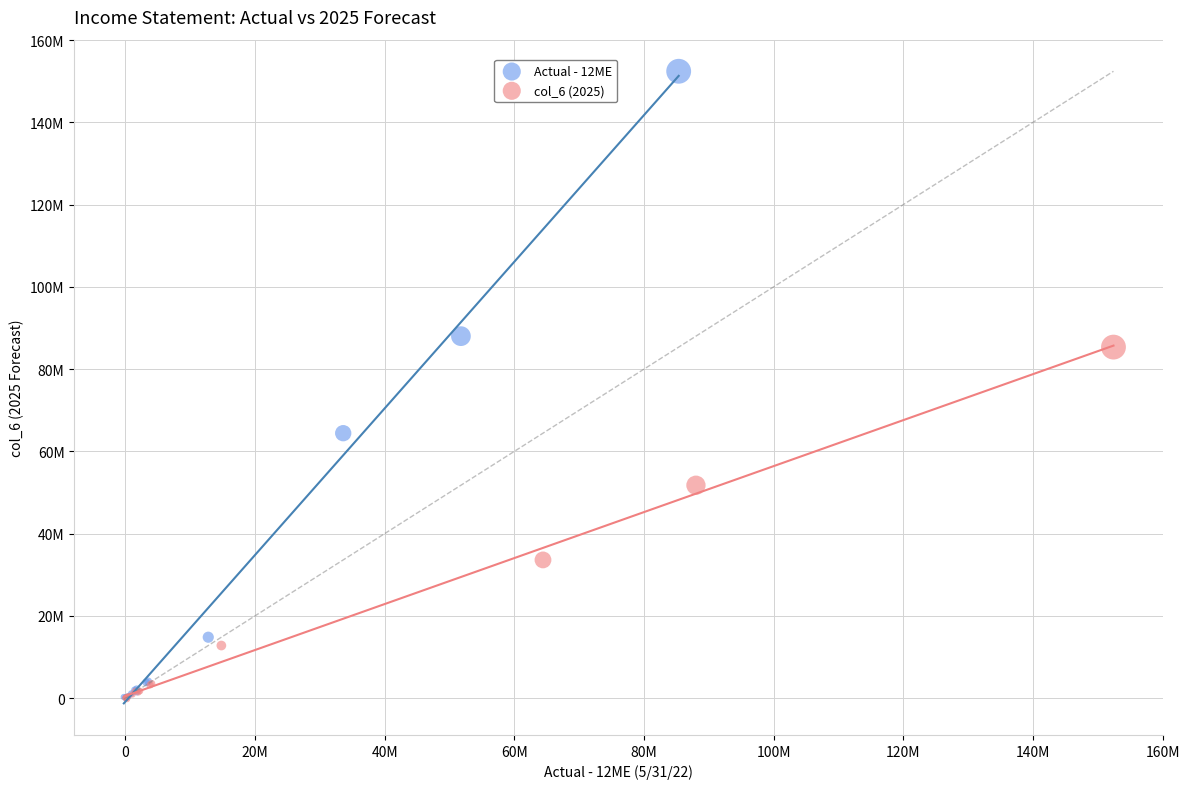

Which series reaches the maximum Y coordinate?

Actual - 12ME